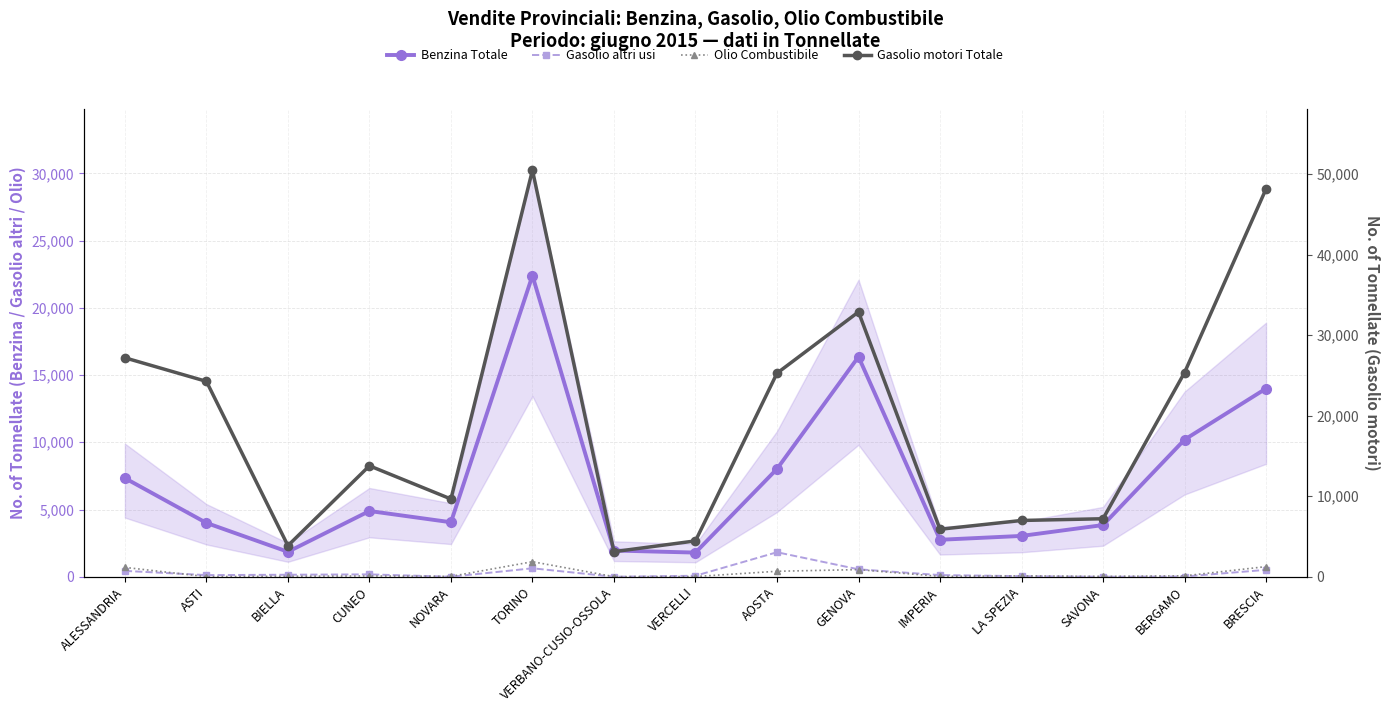

At which category does Gasolio altri usi reach its first local peak?

CUNEO